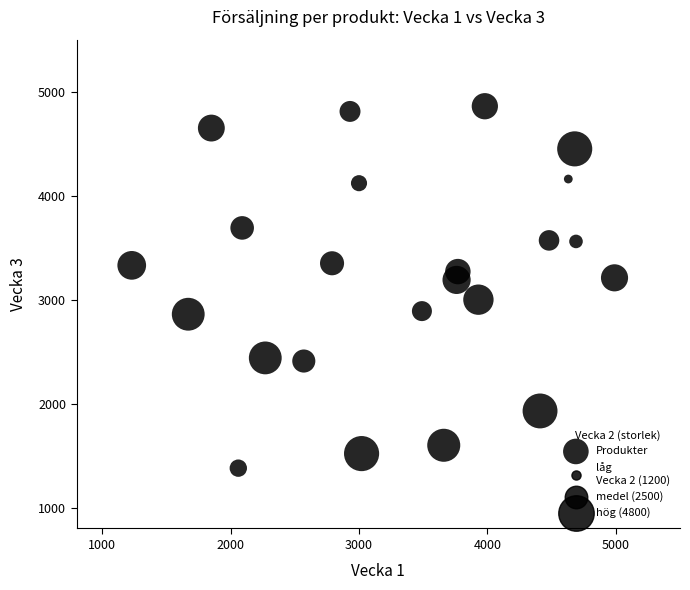

What is the range of X values (max minus min)?

3760